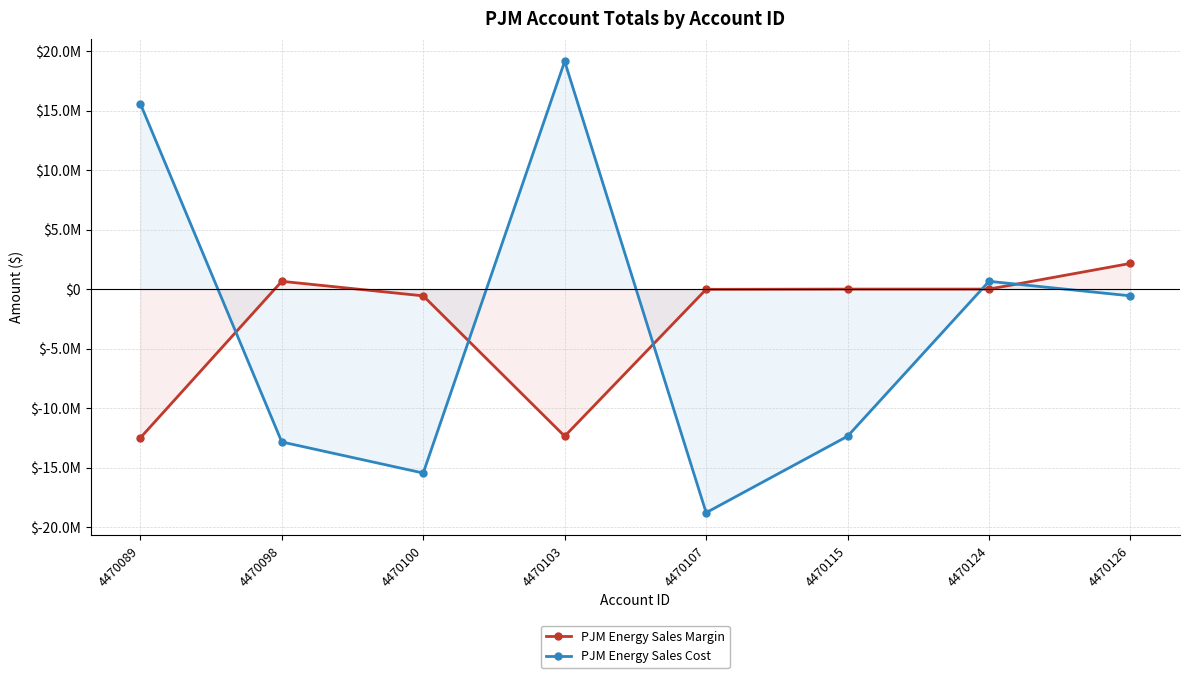

What is the difference between the highest and lowest values at 4470100?

14893274.0